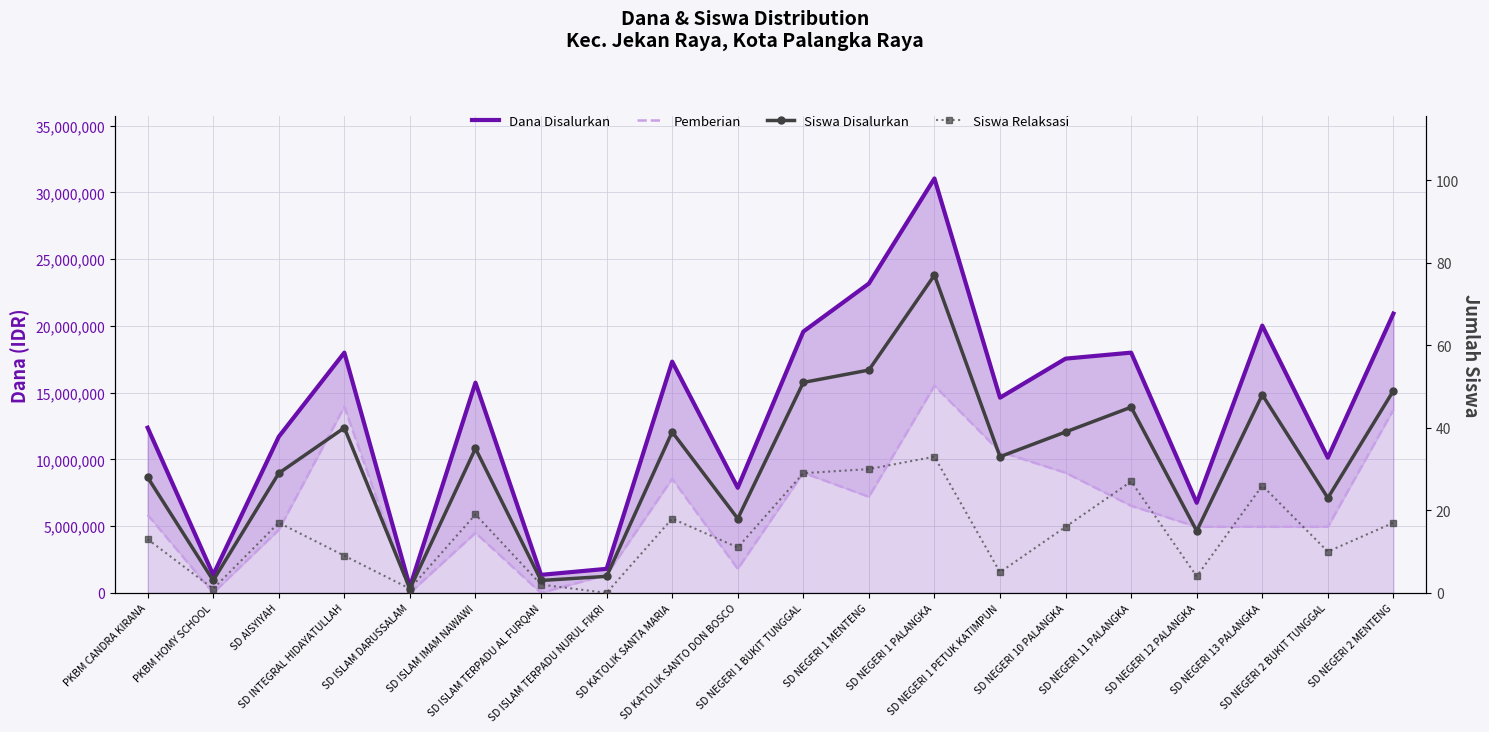

How many lines are shown in the chart?

4